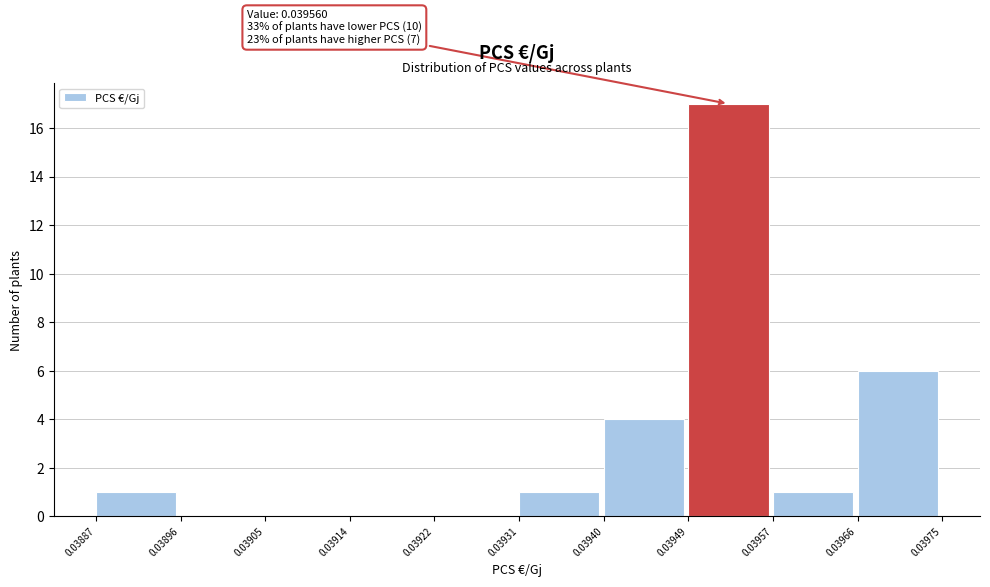

Which range on the x-axis has the tallest bar?

0.03949 to 0.03957